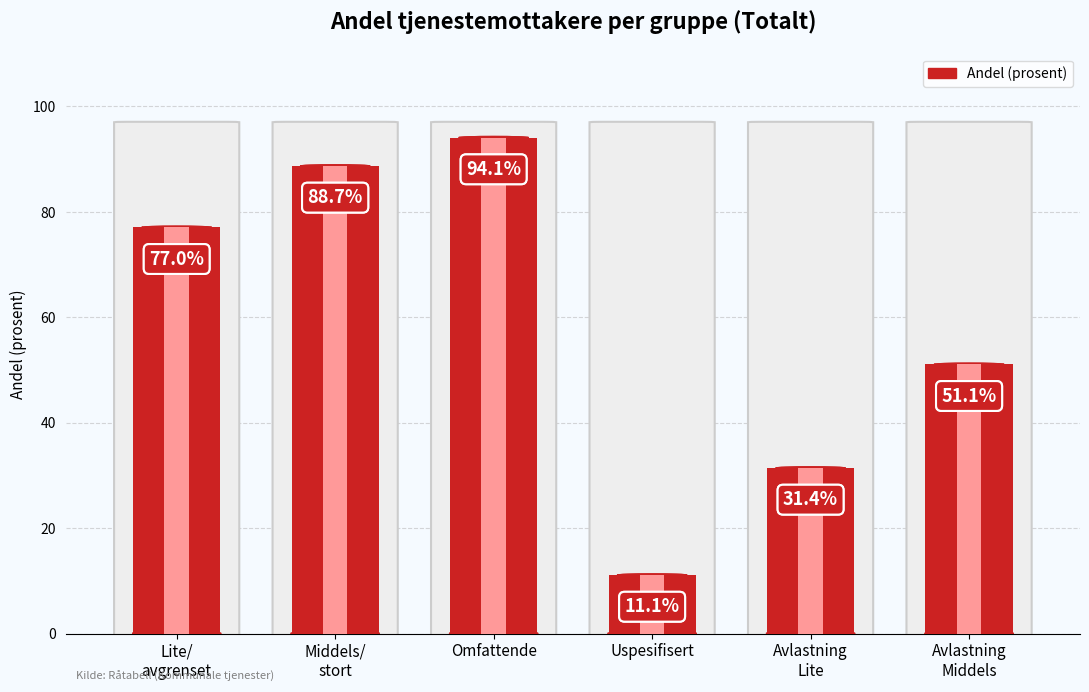

Reading left to right, list all the values displayed in this chart.

77.0	88.7	94.1	11.1	31.4	51.1